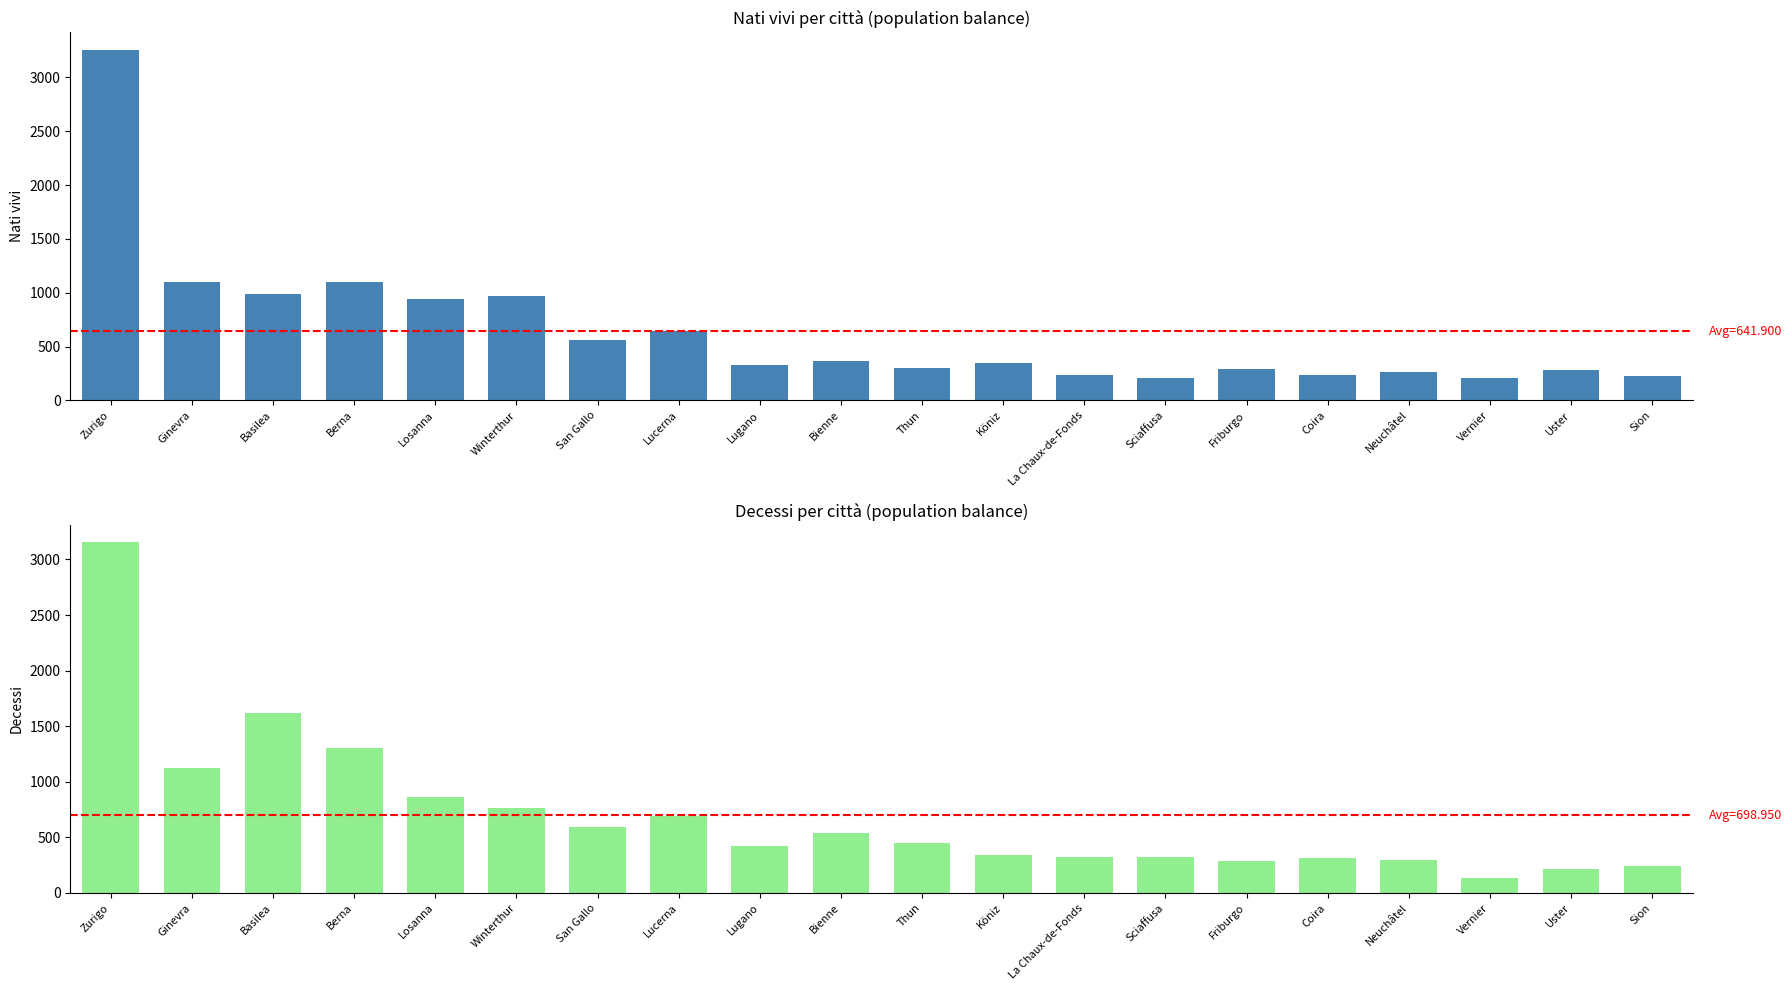

What is the difference between the maximum and second lowest values in the Nati vivi series?

3043